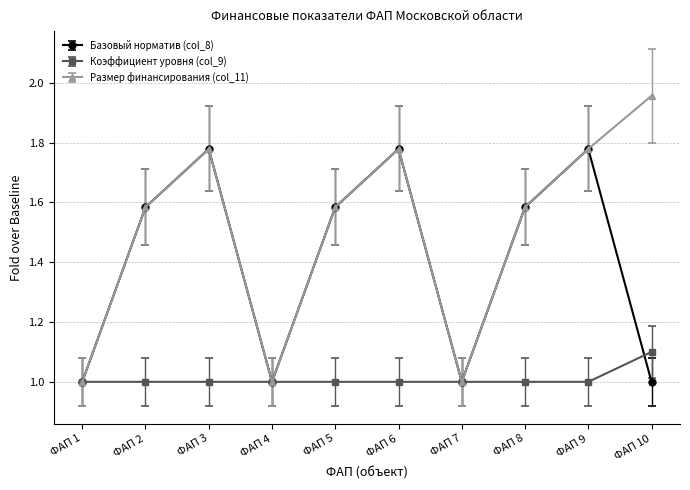

What is the value of the Коэффициент уровня (col_9) point at the 3rd from the left?

1.0